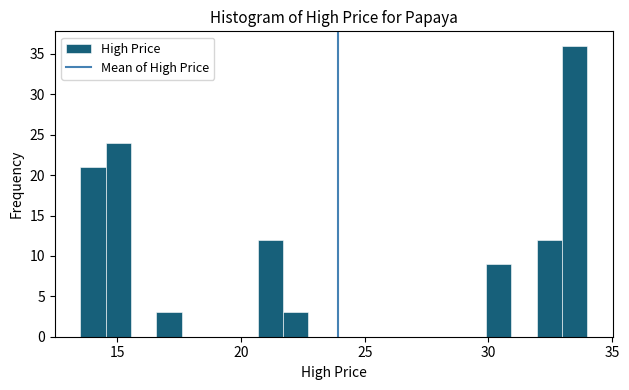

Read against the x-axis, roughly where is the centre of the tallest bar?

33.5